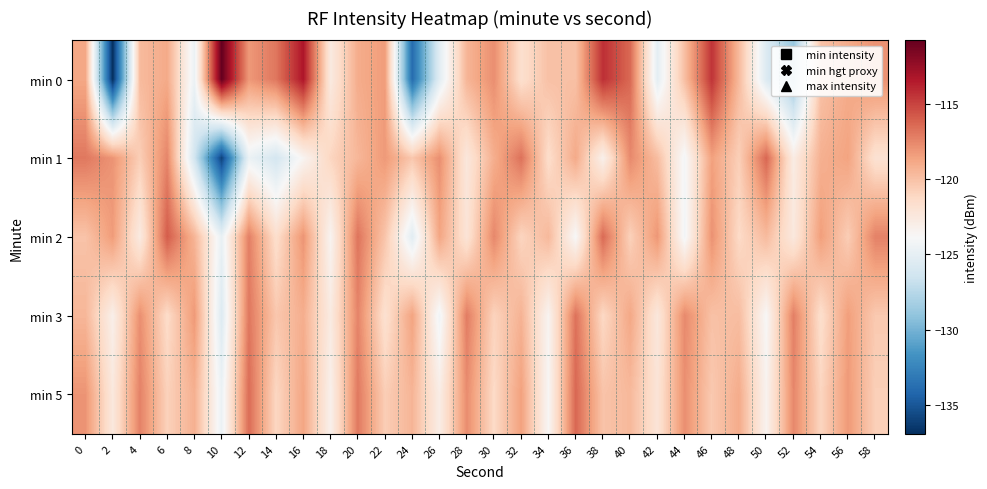

Reading left to right, what are all the values shown in this chart?

min 0: 0=-118.8	2=-136.9	4=-119.7	6=-118.9	8=-124.6	10=-110.8	12=-118.2	14=-116.9	16=-113.3	18=-122.7	20=-119.0	22=-118.3	24=-133.9	26=-125.3	28=-119.4	30=-117.8	32=-121.7	34=-120.0	36=-120.0	38=-114.3	40=-116.4	42=-125.1	44=-119.9	46=-114.4	48=-119.7	50=-125.7	52=-128.8	54=-120.1	56=-119.0	58=-117.9
min 1: 0=-116.9	2=-118.0	4=-120.6	6=-117.4	8=-126.3	10=-136.0	12=-124.6	14=-126.2	16=-123.5	18=-121.0	20=-119.5	22=-118.2	24=-120.3	26=-117.8	28=-122.4	30=-119.1	32=-116.7	34=-121.5	36=-118.9	38=-123.2	40=-117.6	42=-119.8	44=-124.1	46=-118.5	48=-120.7	50=-116.3	52=-122.8	54=-119.2	56=-118.6	58=-121.9
min 2: 0=-120.1	2=-118.3	4=-122.7	6=-115.9	8=-119.4	10=-124.8	12=-117.2	14=-121.6	16=-118.0	18=-123.5	20=-116.8	22=-120.2	24=-125.3	26=-118.7	28=-122.1	30=-117.5	32=-121.0	34=-119.6	36=-123.9	38=-116.4	40=-120.8	42=-118.1	44=-124.2	46=-117.9	48=-121.3	50=-119.7	52=-122.5	54=-118.4	56=-120.6	58=-117.3
min 3: 0=-119.5	2=-123.1	4=-117.8	6=-121.4	8=-118.2	10=-125.6	12=-116.9	14=-120.3	16=-119.1	18=-122.7	20=-117.4	22=-121.8	24=-118.6	26=-124.3	28=-117.1	30=-120.9	32=-119.3	34=-123.5	36=-116.7	38=-121.2	40=-118.8	42=-122.4	44=-117.6	46=-120.0	48=-119.8	50=-123.8	52=-117.2	54=-121.6	56=-118.4	58=-120.4
min 5: 0=-118.0	2=-122.5	4=-117.3	6=-120.8	8=-119.2	10=-124.6	12=-116.5	14=-121.1	16=-118.7	18=-123.2	20=-117.0	22=-120.6	24=-119.4	26=-122.9	28=-117.7	30=-121.3	32=-118.5	34=-123.7	36=-116.3	38=-120.1	40=-119.6	42=-122.1	44=-117.8	46=-120.4	48=-119.0	50=-123.4	52=-117.5	54=-121.0	56=-118.2	58=-120.7